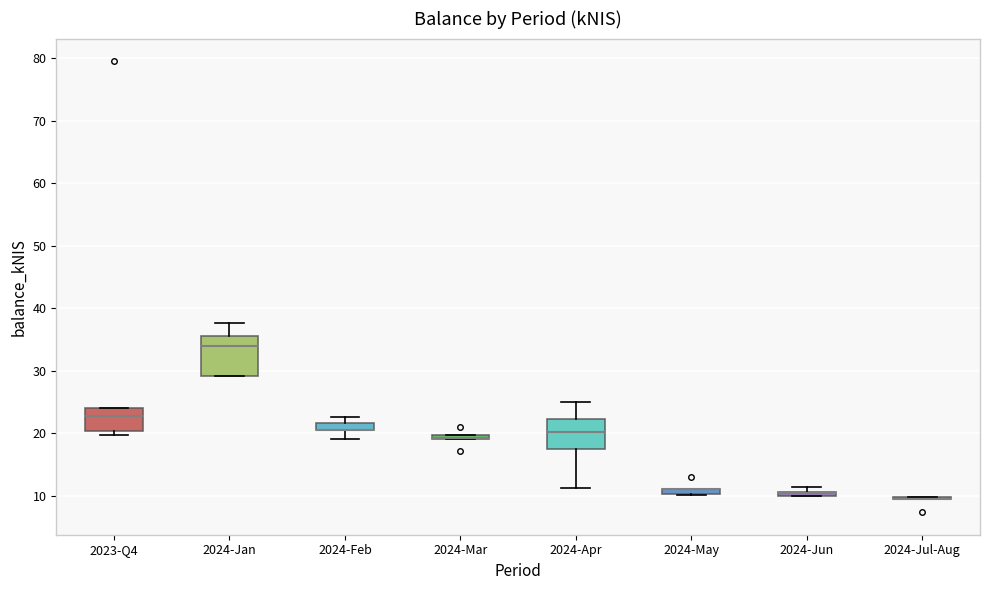

Which box is the tallest, from its lower edge to its upper edge?

2024-Jan